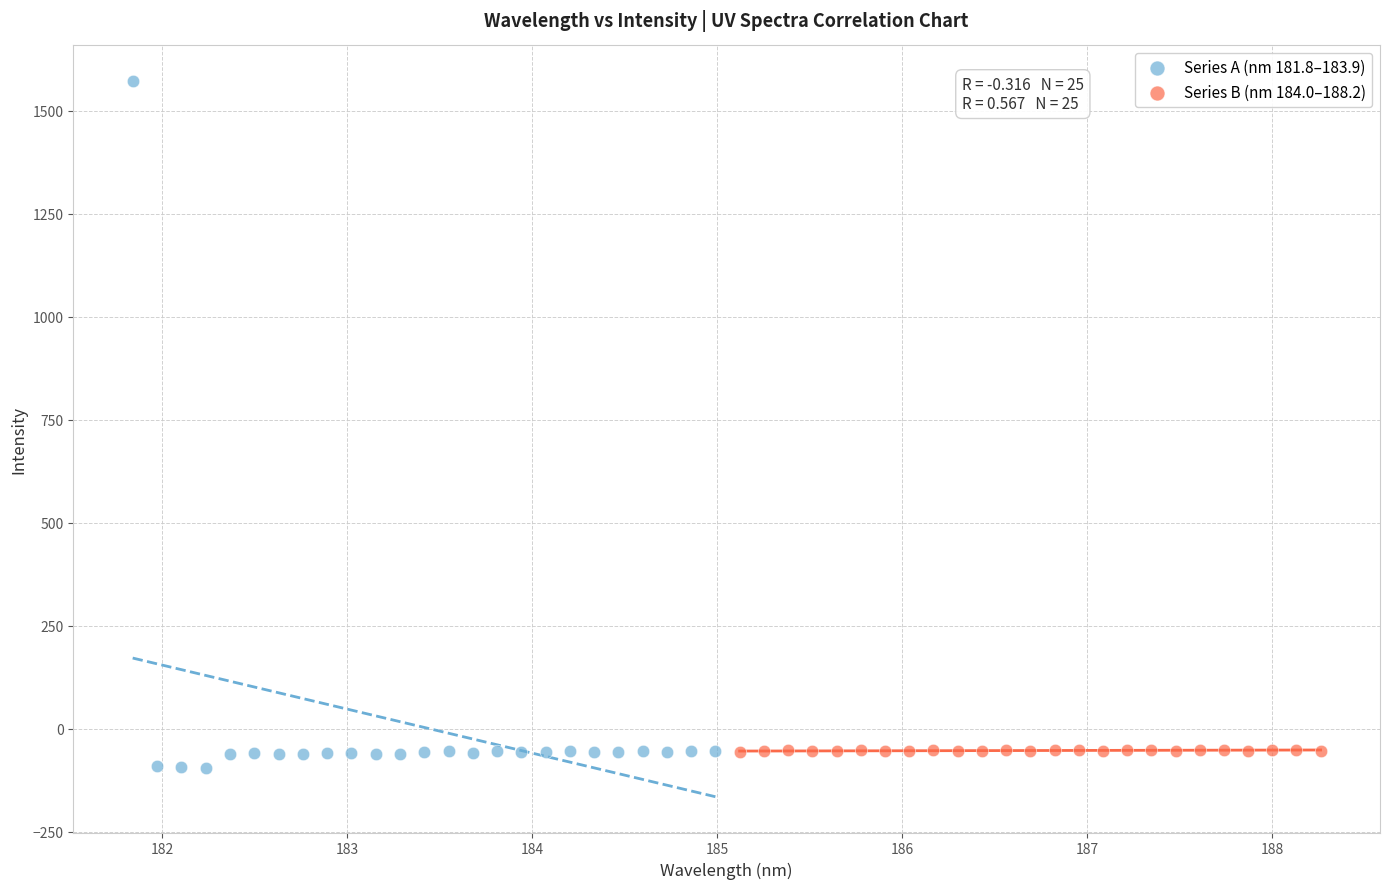

Which series contains the highest Y value?

Series A (nm 181.8–183.9)